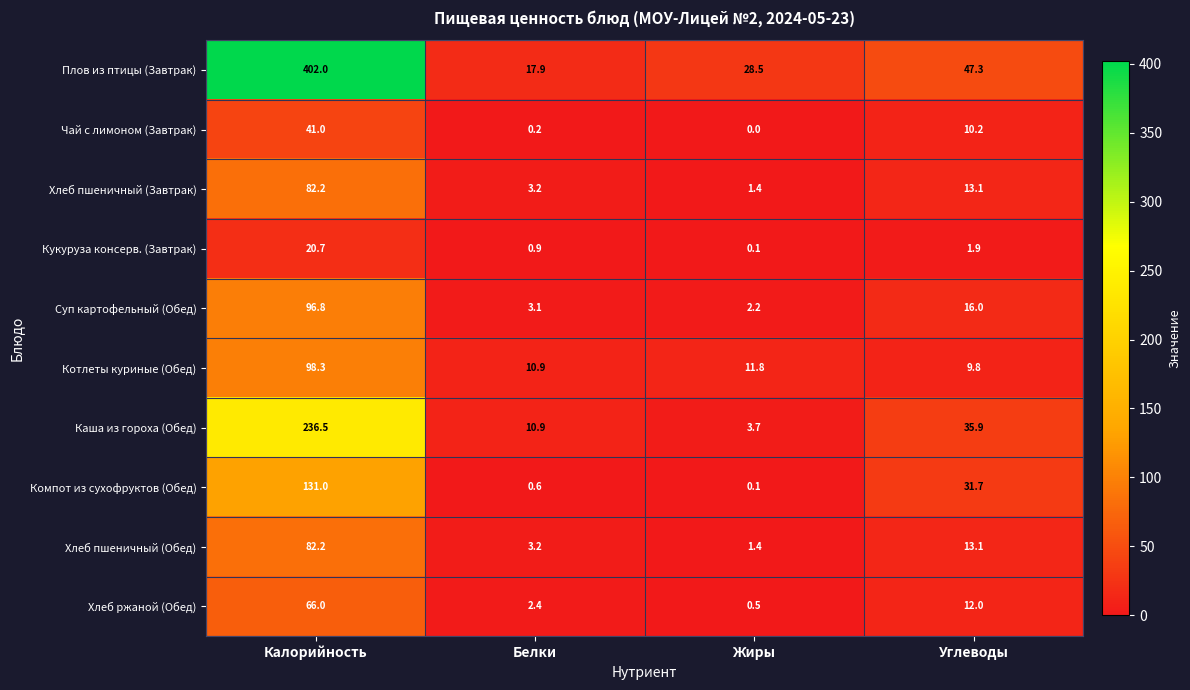

Which category has the highest value across all series?

Калорийность